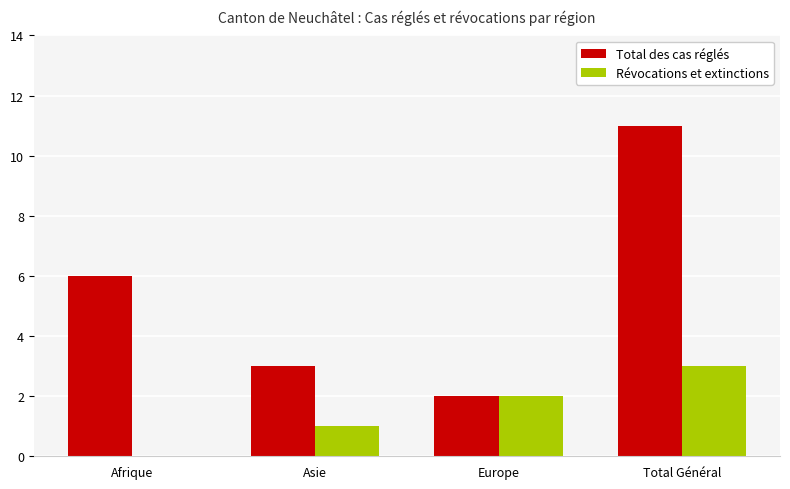

Are the bars horizontal?

No